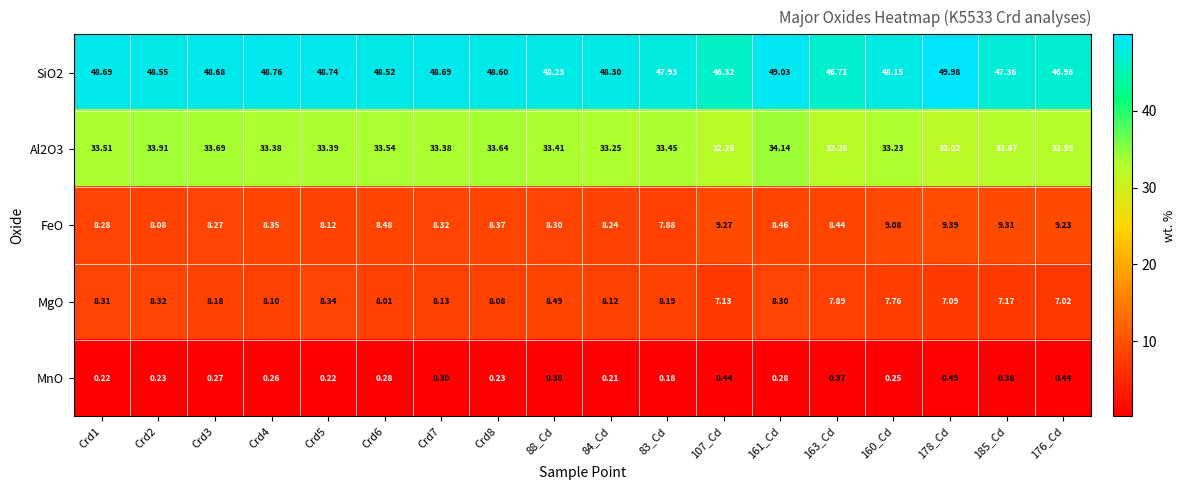

List the series in order of their peak value, highest first.

SiO2, Al2O3, FeO, MgO, MnO